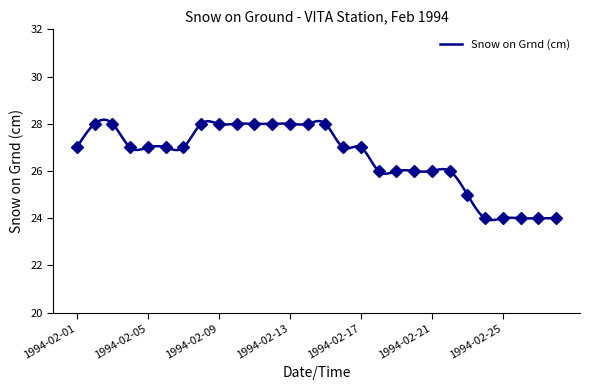

How many categories are shown in the chart?

28